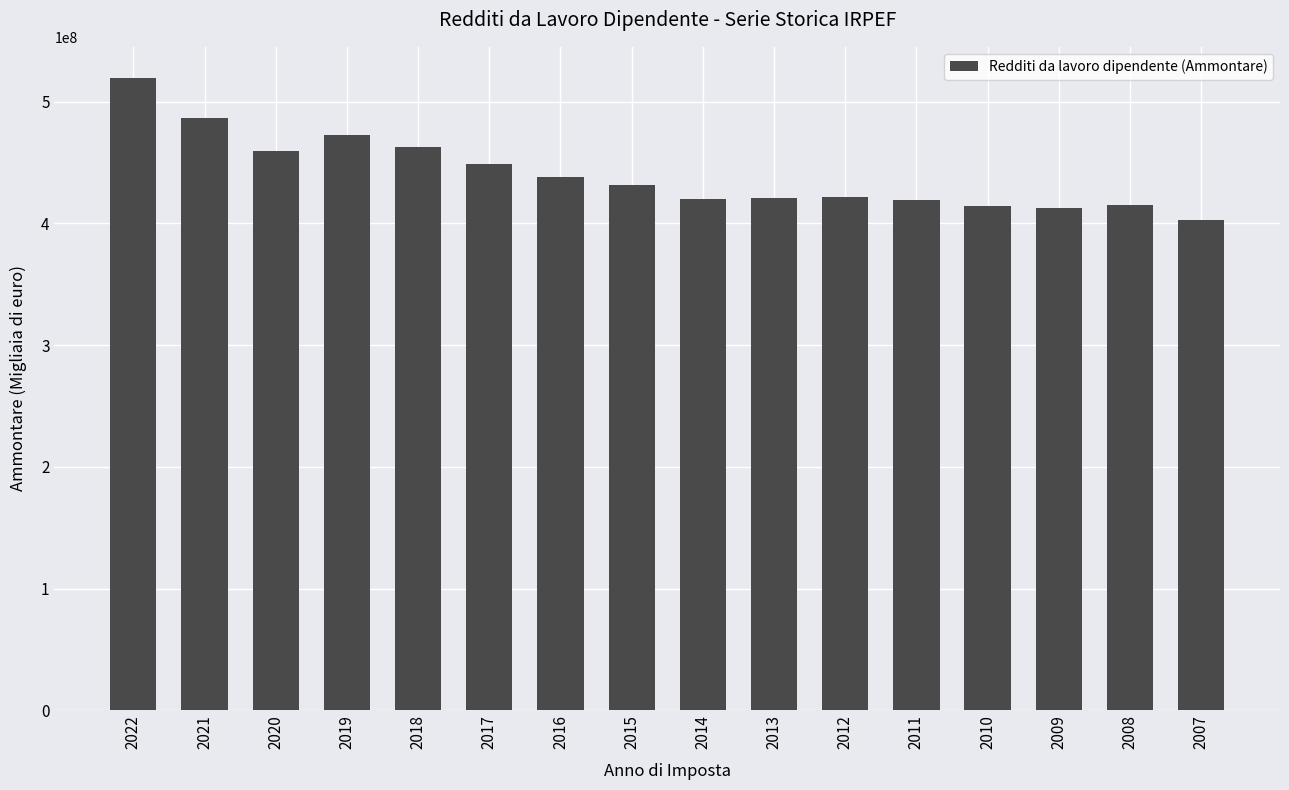

True or false: the data shows 462460643.0 at 2018.

True